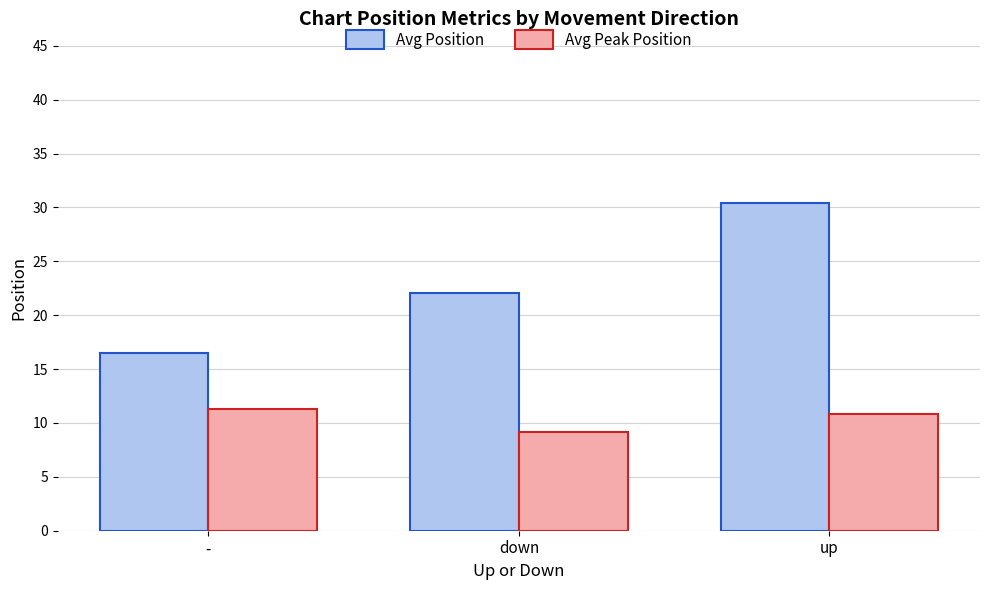

What is the sum of the Avg Peak Position values at down and -?

20.5